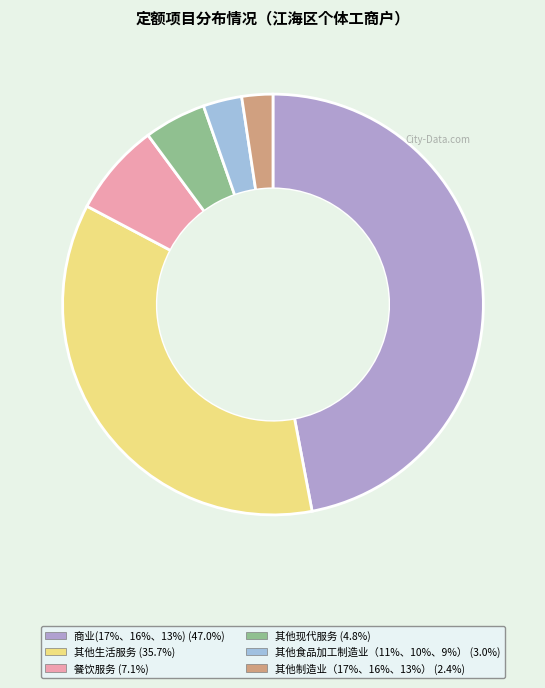

Is there a majority slice in this chart?

No